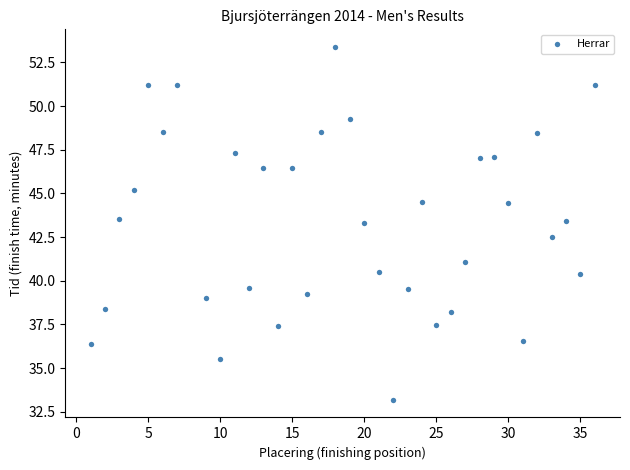

What is the range of Y values (max minus min)?

20.2